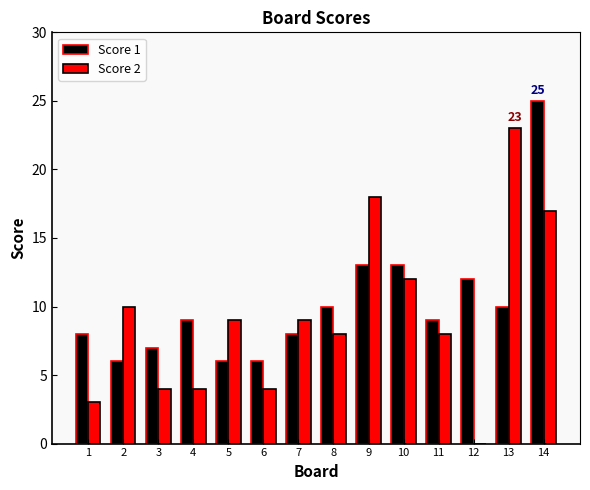

How many values in Score 2 are above zero?

13